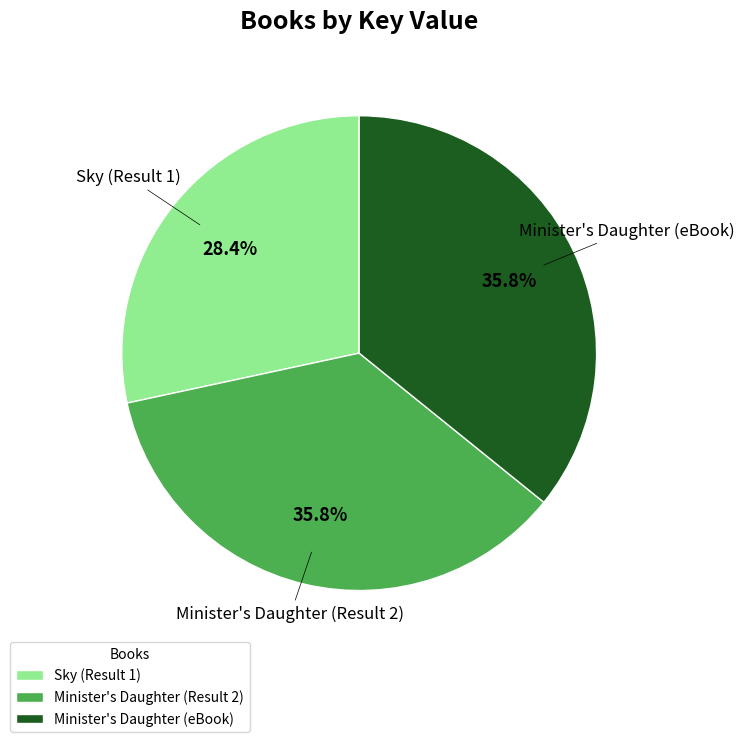

Is there a majority slice in this chart?

No